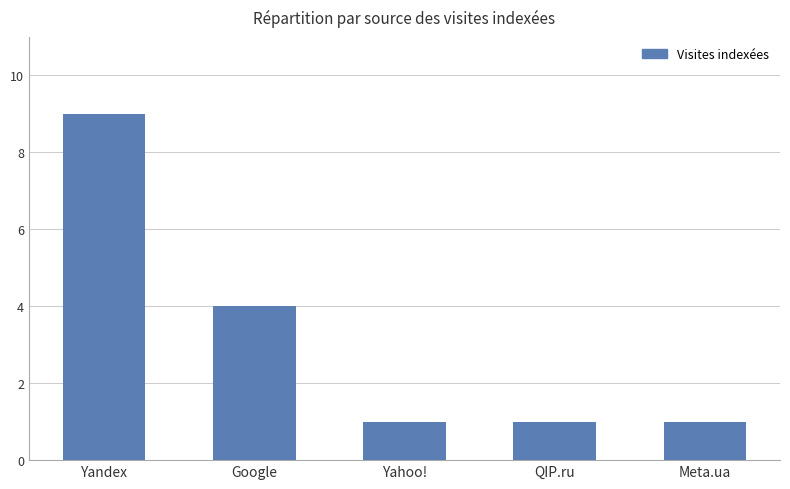

What is the minimum value shown in the chart?

1